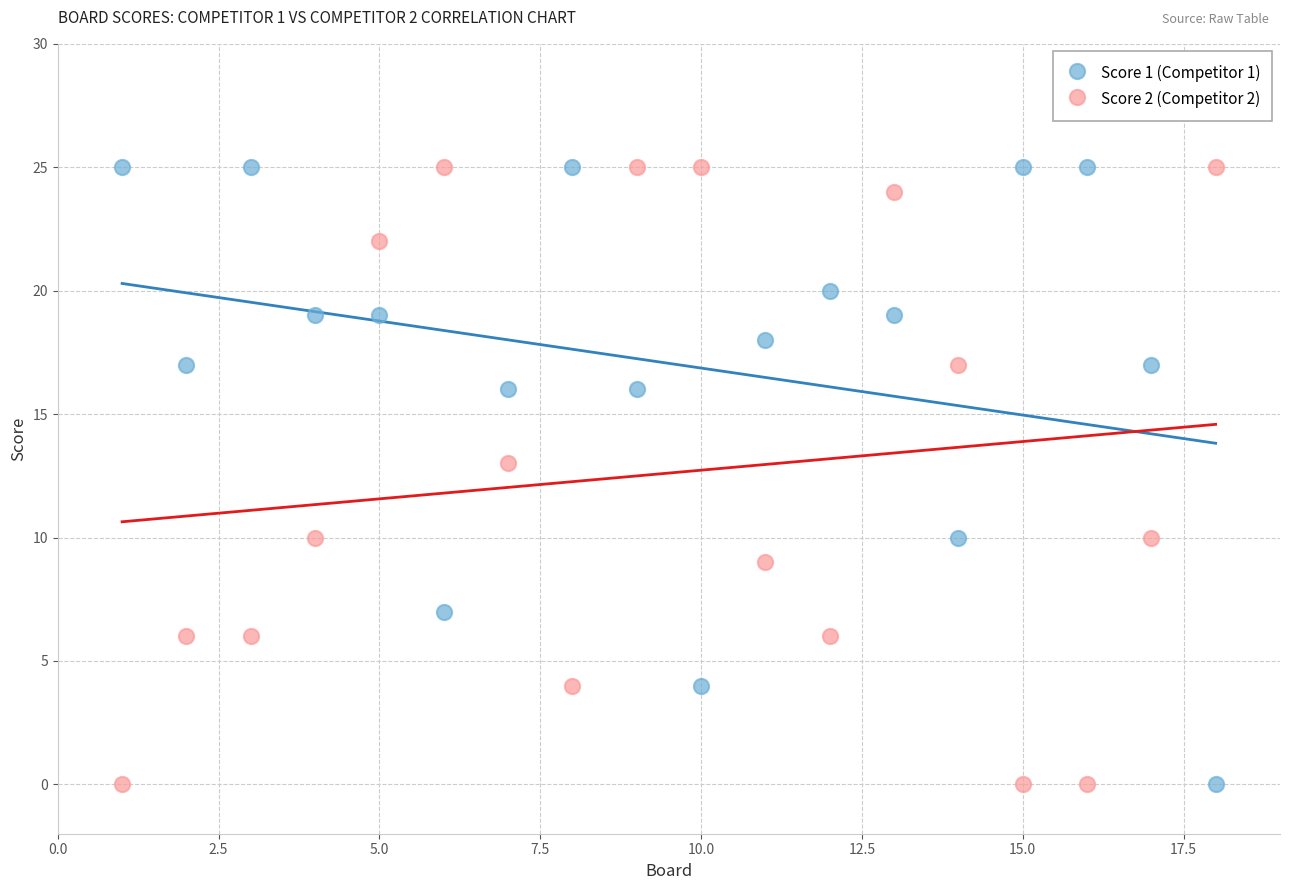

Across all series, what Y value is closest to 12?

13